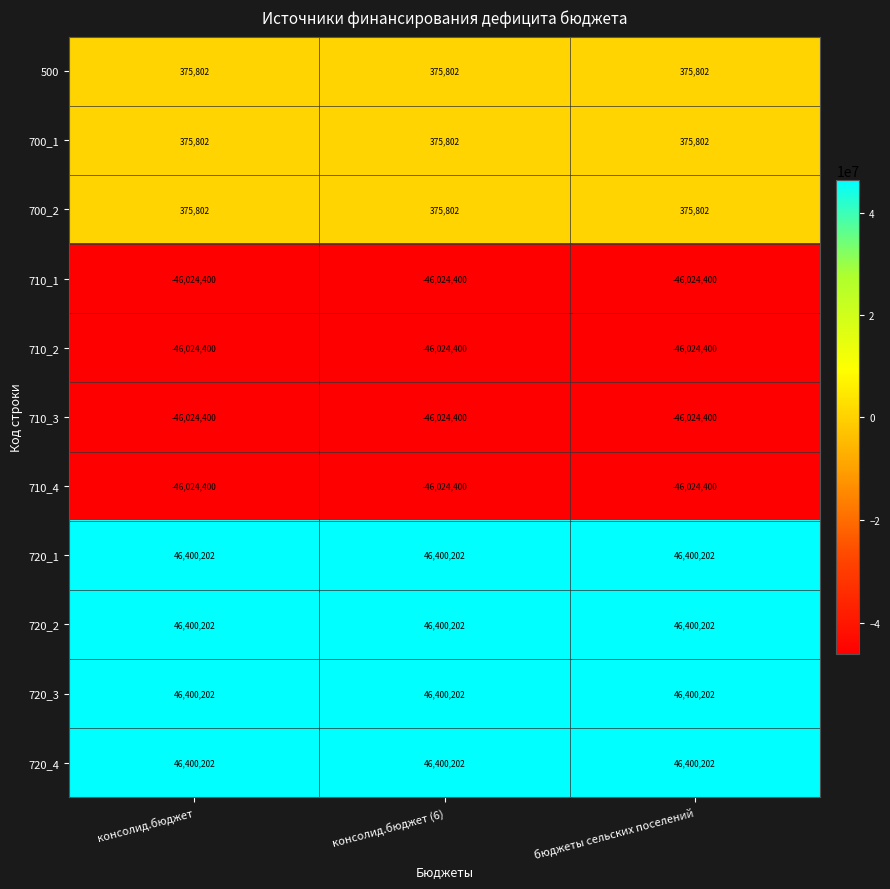

At how many categories does at least one series exceed 44883595?

3